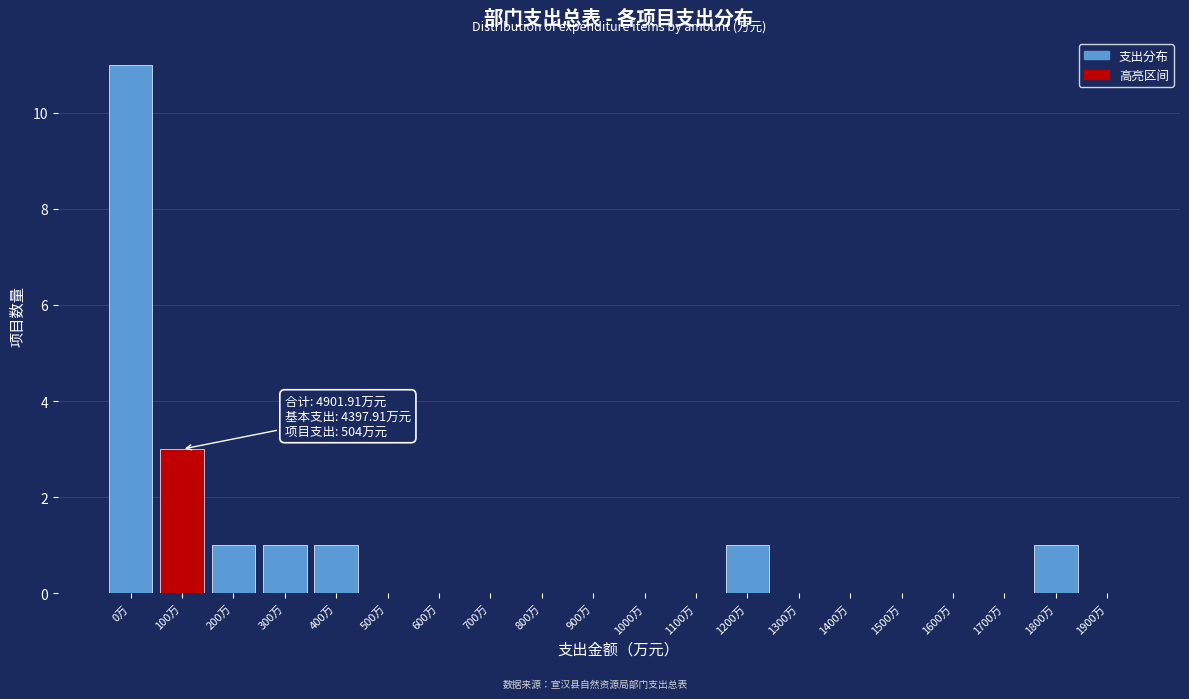

Reading left to right, what are all the values shown in this chart?

0万=11	100万=3	200万=1	300万=1	400万=1	500万=0	600万=0	700万=0	800万=0	900万=0	1000万=0	1100万=0	1200万=1	1300万=0	1400万=0	1500万=0	1600万=0	1700万=0	1800万=1	1900万=0